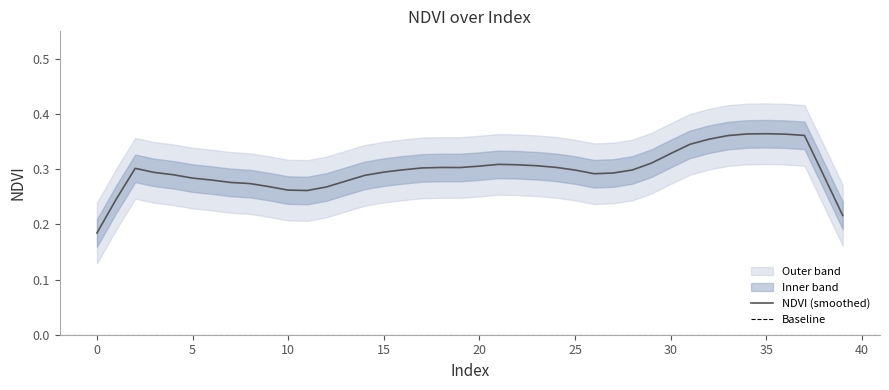

True or false: Zone and NDVI cross at least once.

False